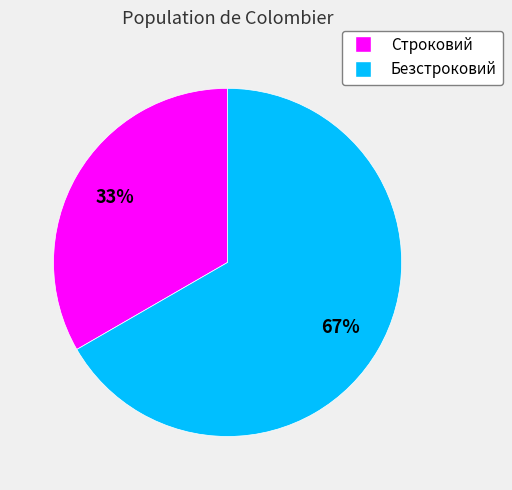

Which has a higher value, Безстроковий or Строковий?

Безстроковий